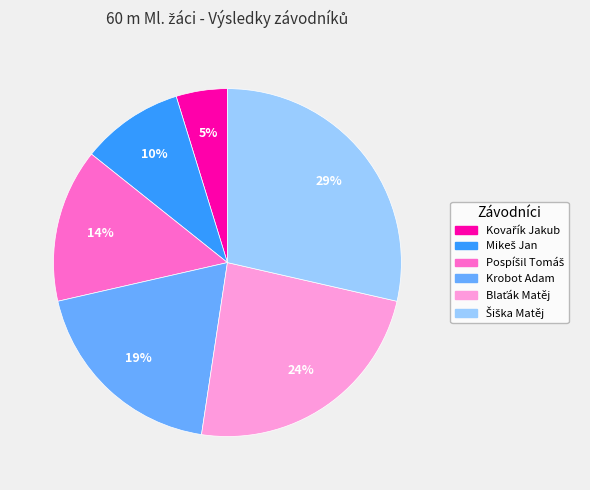

To the nearest percent, what portion does Krobot Adam represent?

19%